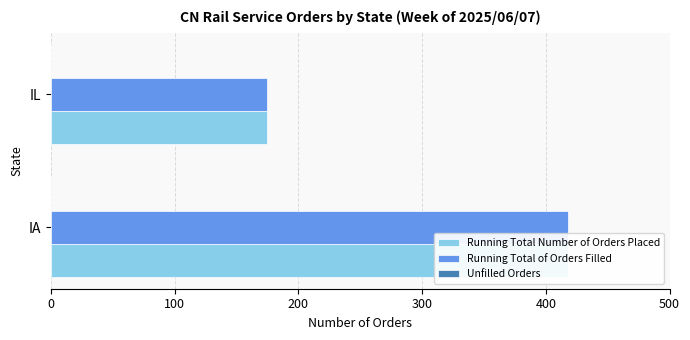

Does the chart contain stacked bars?

No